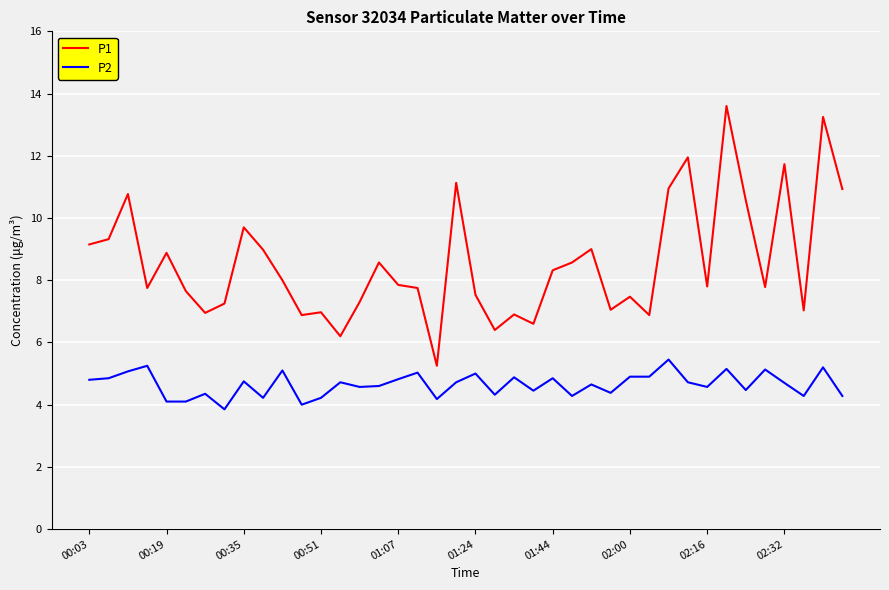

Which series has the largest range (max minus min)?

P1